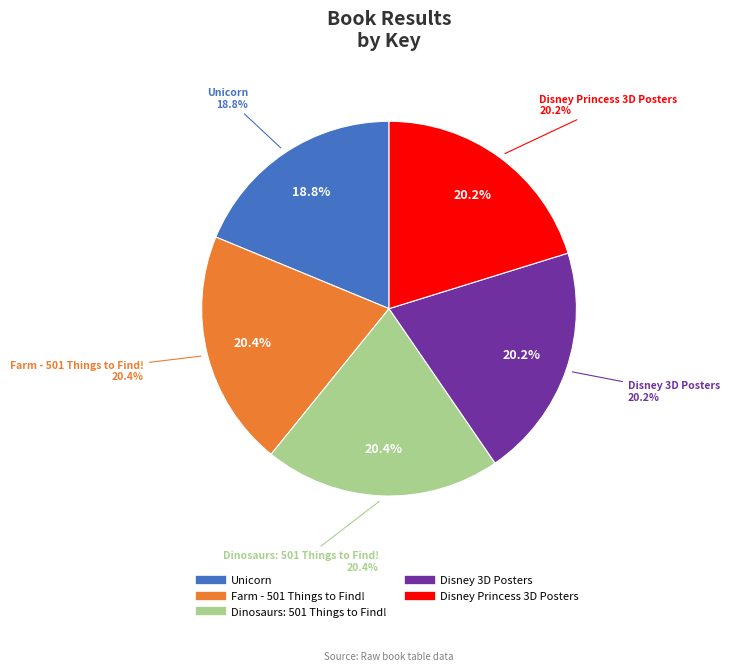

Do Dinosaurs: 501 Things to Find! and Disney Princess 3D Posters together represent more than half of the pie?

No